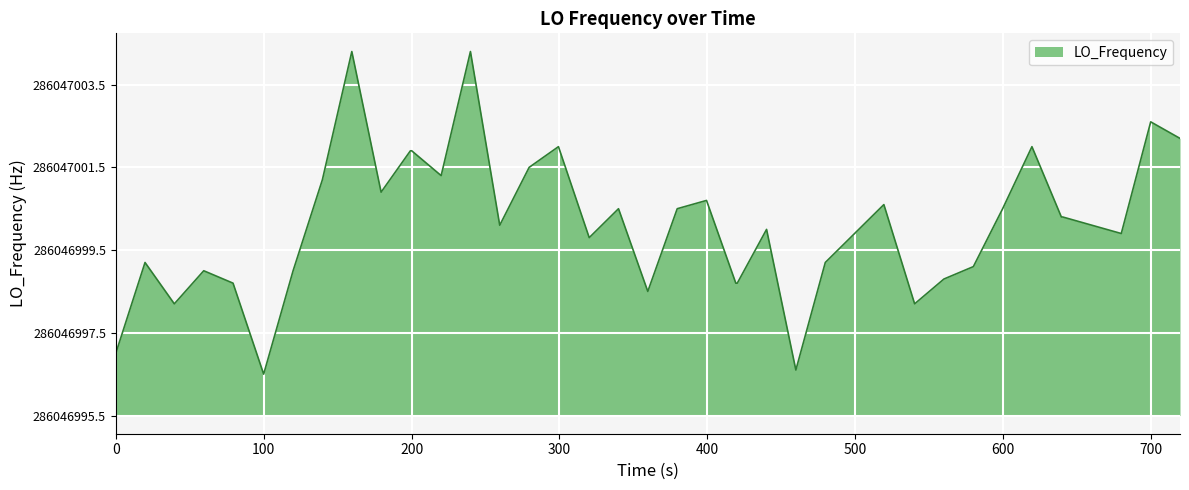

Does the chart display data point markers on the line(s)?

No